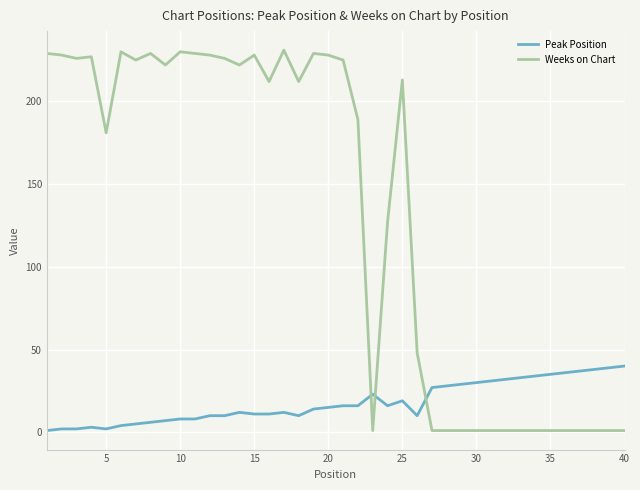

Which series has the widest spread of values?

Weeks on Chart